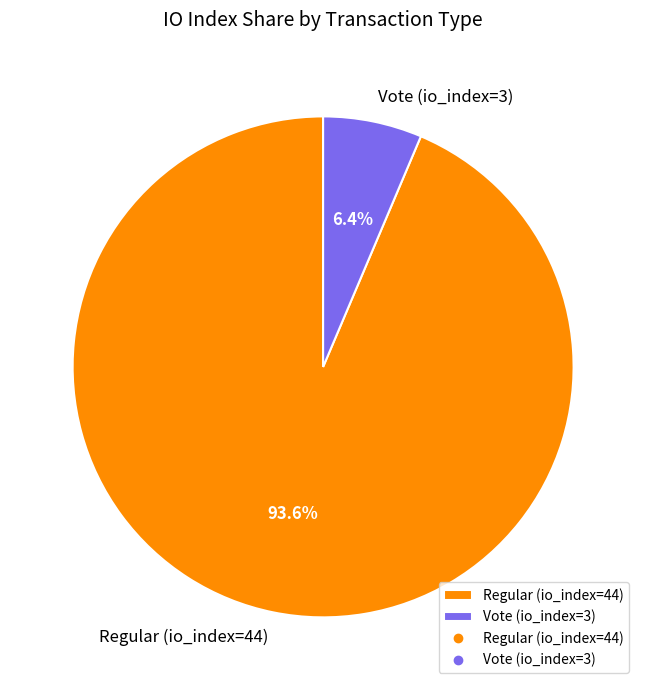

Is Vote (io_index=3) the majority of the pie?

No